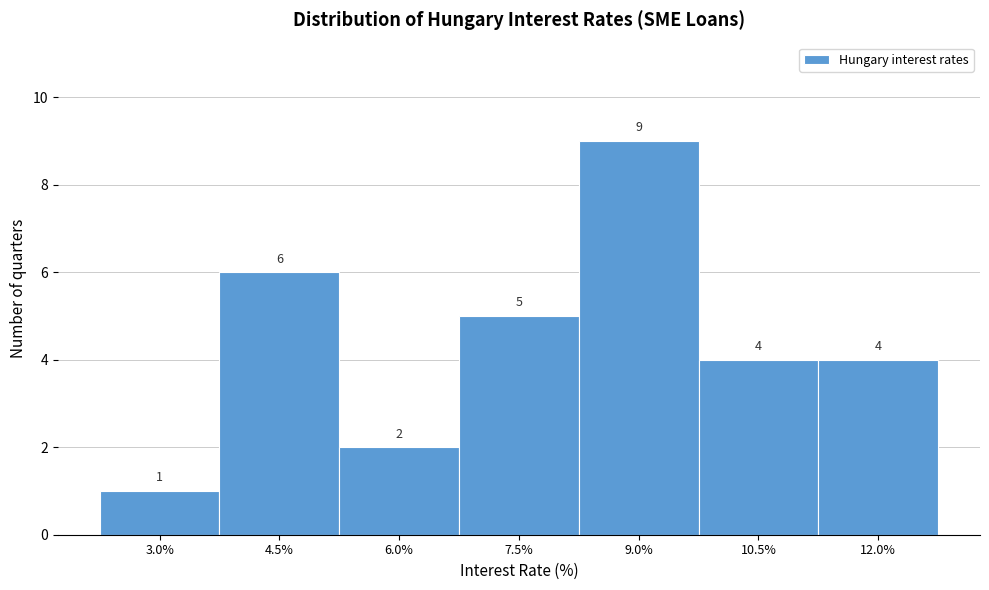

Reading right to left, transcribe all the data shown in this chart.

4	4	9	5	2	6	1